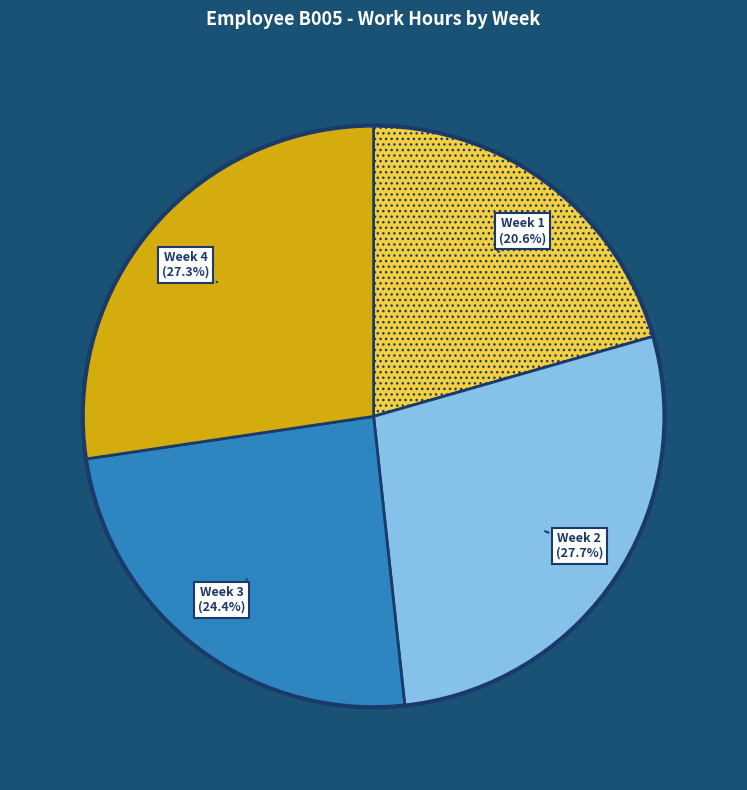

How many segments does this pie chart have?

4